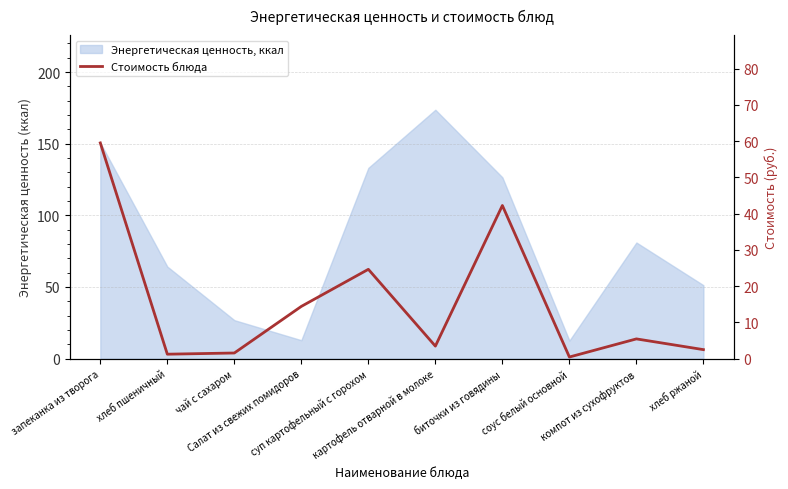

What is the ratio of the value at картофель отварной в молоке to the value at хлеб пшеничный?

2.9